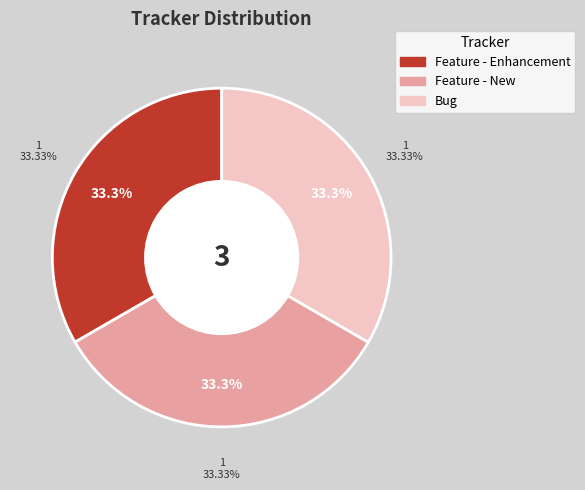

Is it true that Feature - New is 22% of the pie?

False